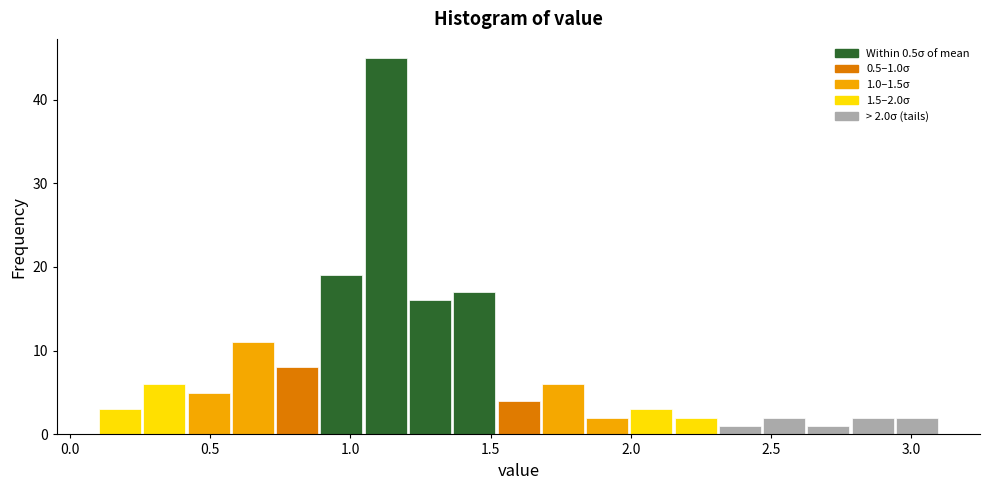

Around what value on the x-axis is the tallest bar? Give the approximate position of its centre, as read against the axis.

1.15